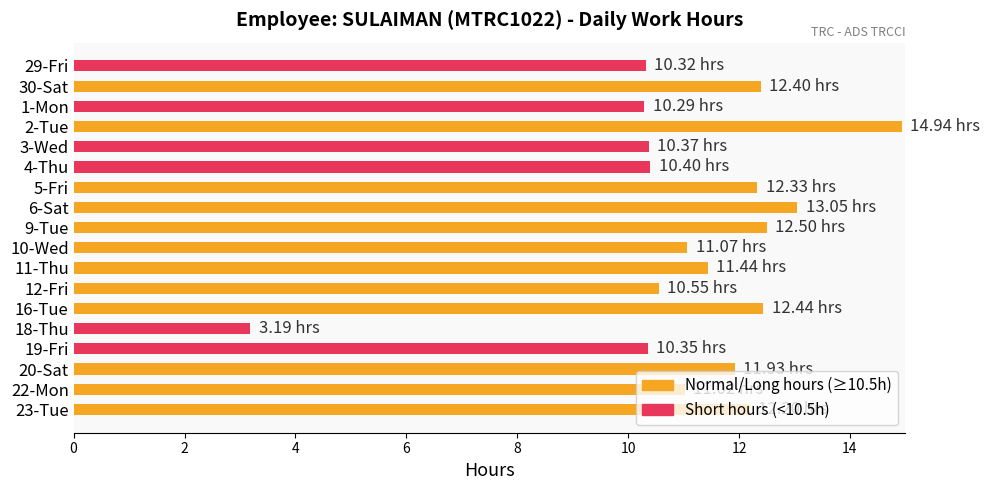

What is the change in value from 3-Wed to 9-Tue?

+2.1